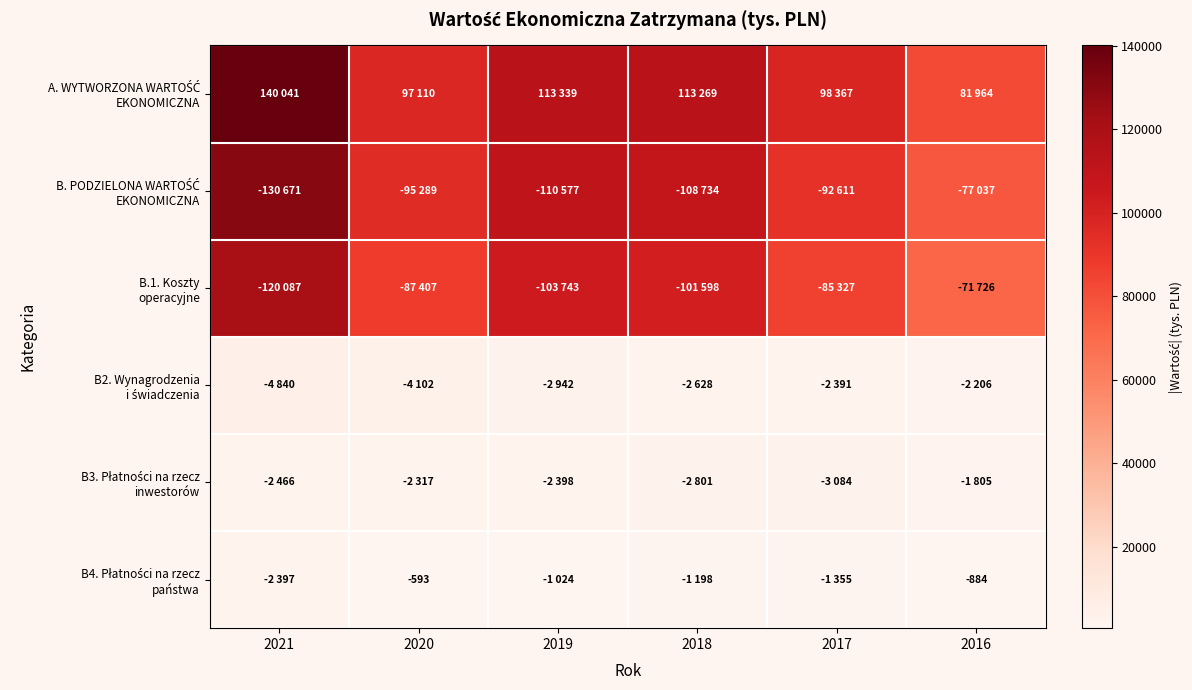

The B.1. Koszty operacyjne series shows 71726 at 2016. True or false?

True